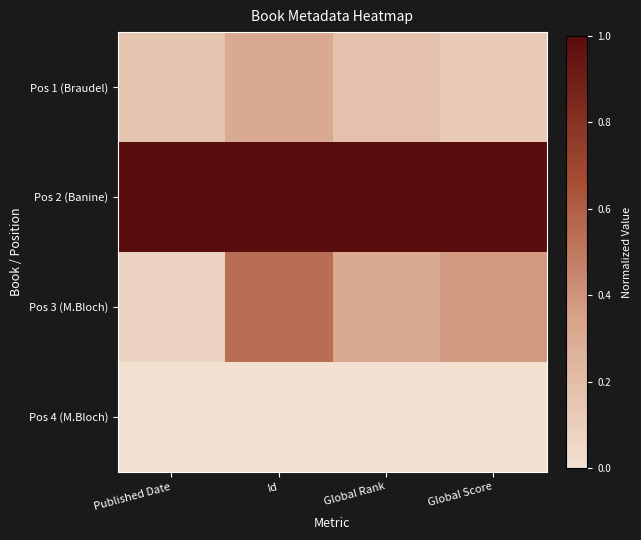

Reading left to right, extract all data points from this chart.

Pos 1 (Braudel): Published Date=0.2	Id=0.3	Global Rank=0.2	Global Score=0.1
Pos 2 (Banine): Published Date=1.0	Id=1.0	Global Rank=1.0	Global Score=1.0
Pos 3 (M.Bloch): Published Date=0.1	Id=0.5	Global Rank=0.3	Global Score=0.4
Pos 4 (M.Bloch): Published Date=0.0	Id=0.0	Global Rank=0.0	Global Score=0.0